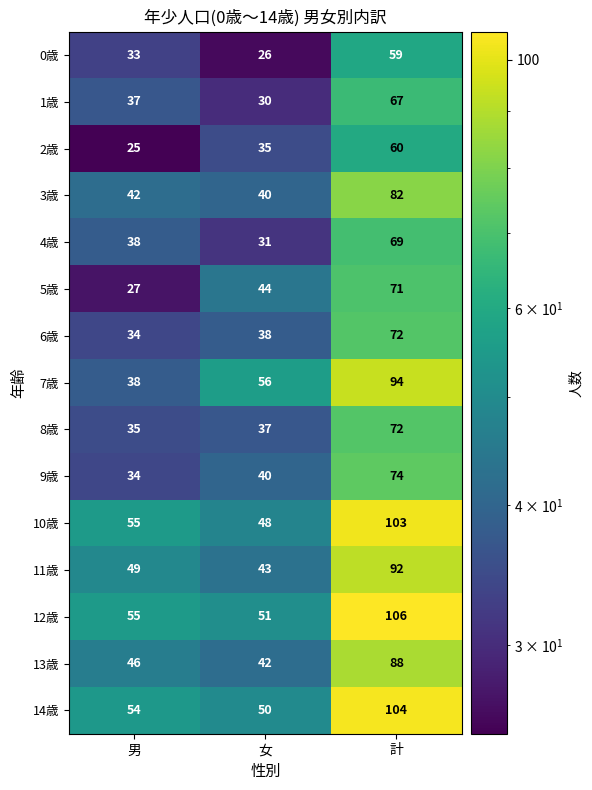

What is the difference between the highest and lowest values at 男?

30